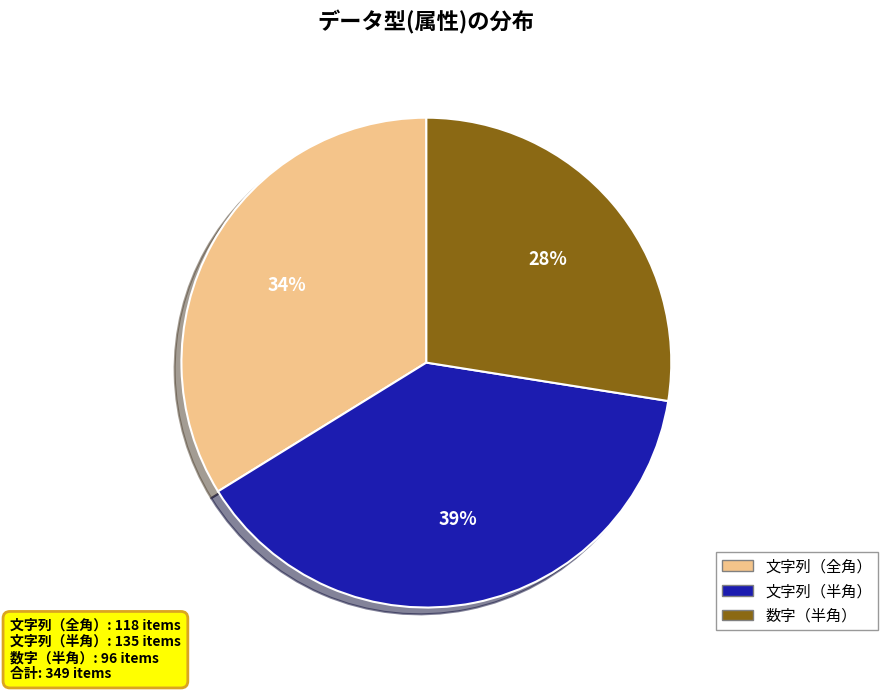

What is the smallest slice in the pie chart?

数字（半角）